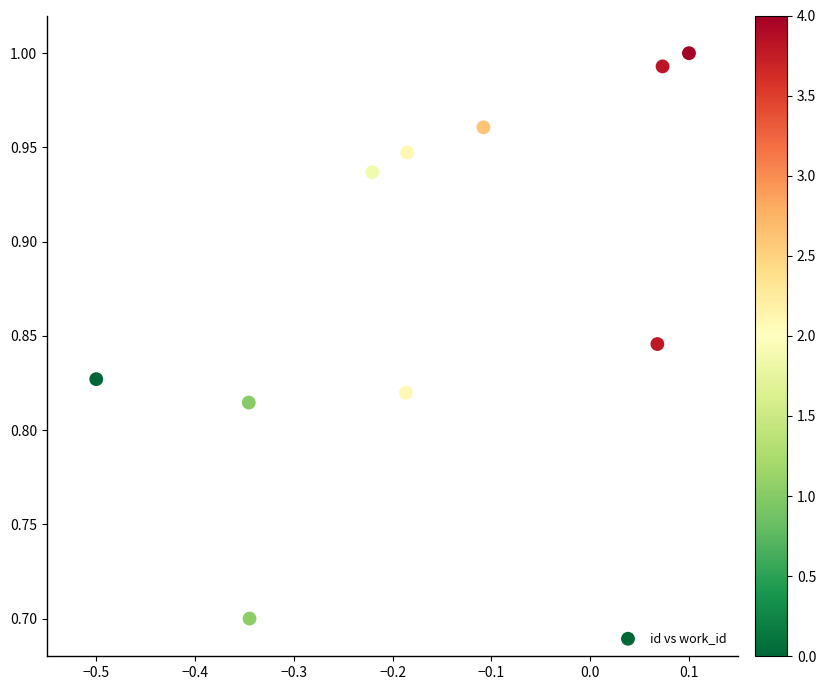

What is the range of X values (max minus min)?

0.6